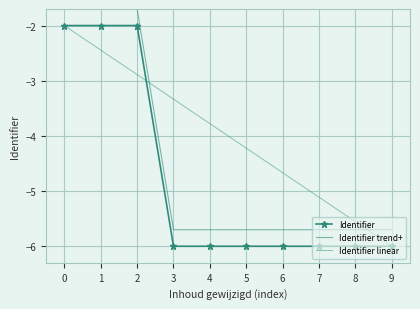

List the series in order of their overall mean, highest first.

Identifier linear, Identifier trend+, Identifier